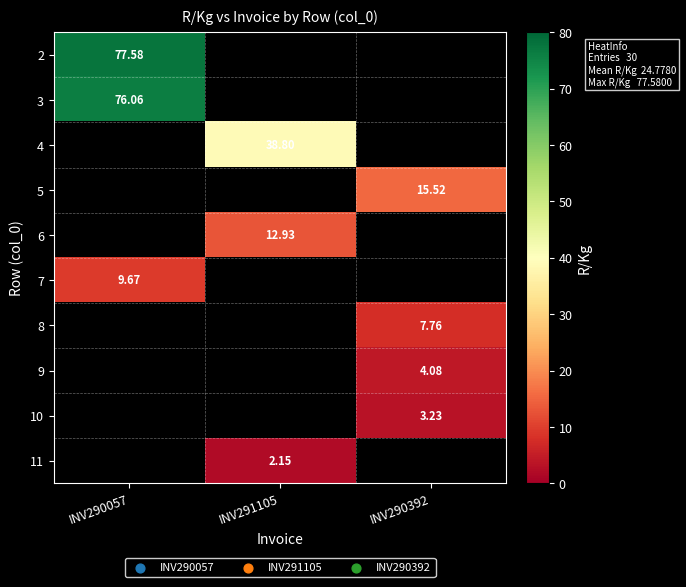

List the series in order of their overall mean, lowest first.

2, 3, 4, 5, 6, 7, 8, 9, 10, 11